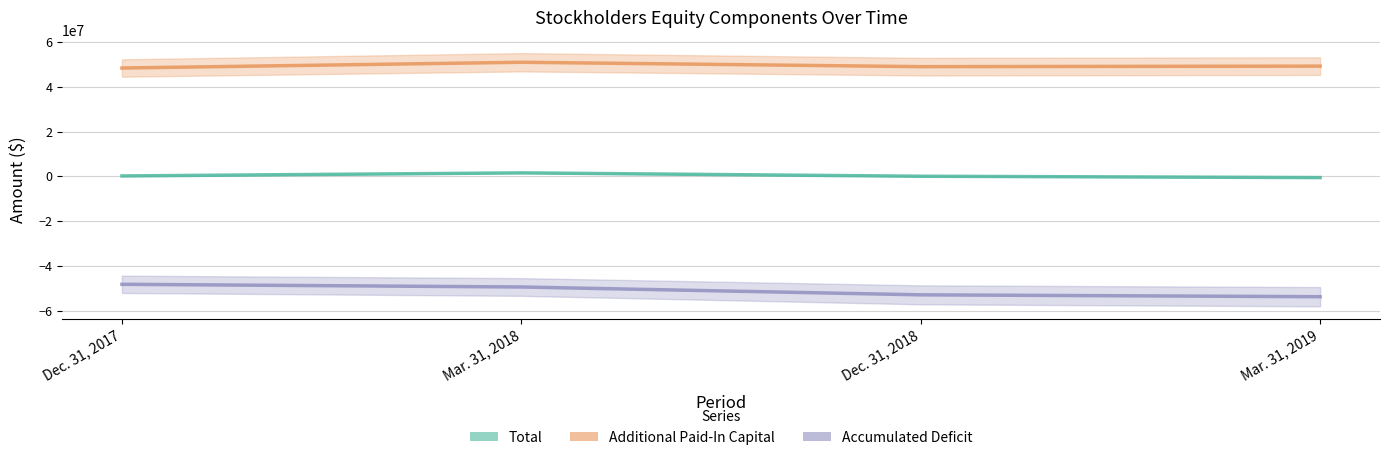

List the series in order of their overall mean, lowest first.

Accumulated Deficit, Total, Additional Paid-In Capital